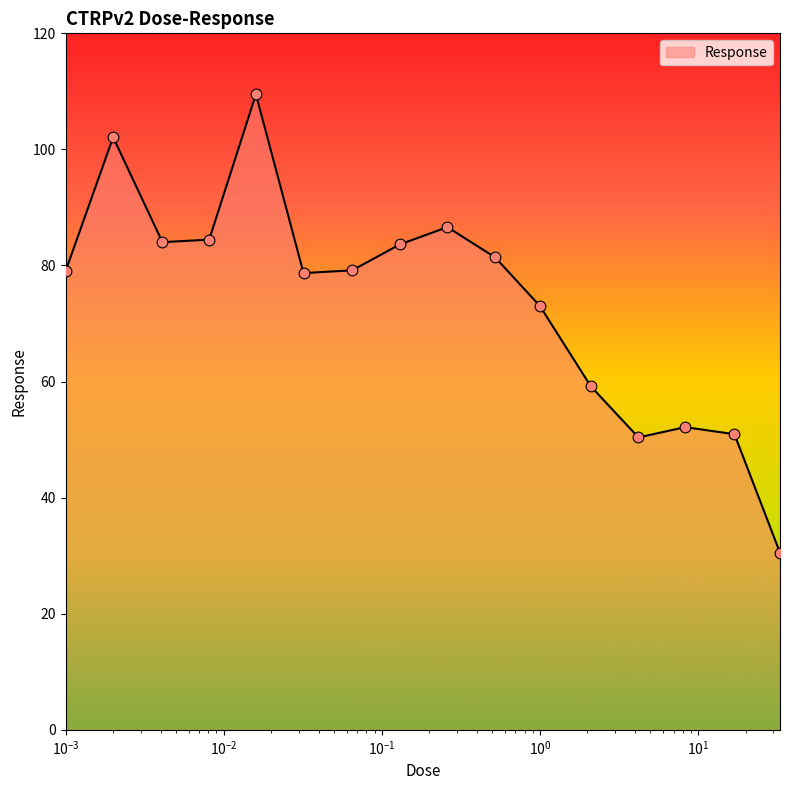

What is the minimum value shown in the chart?

30.5